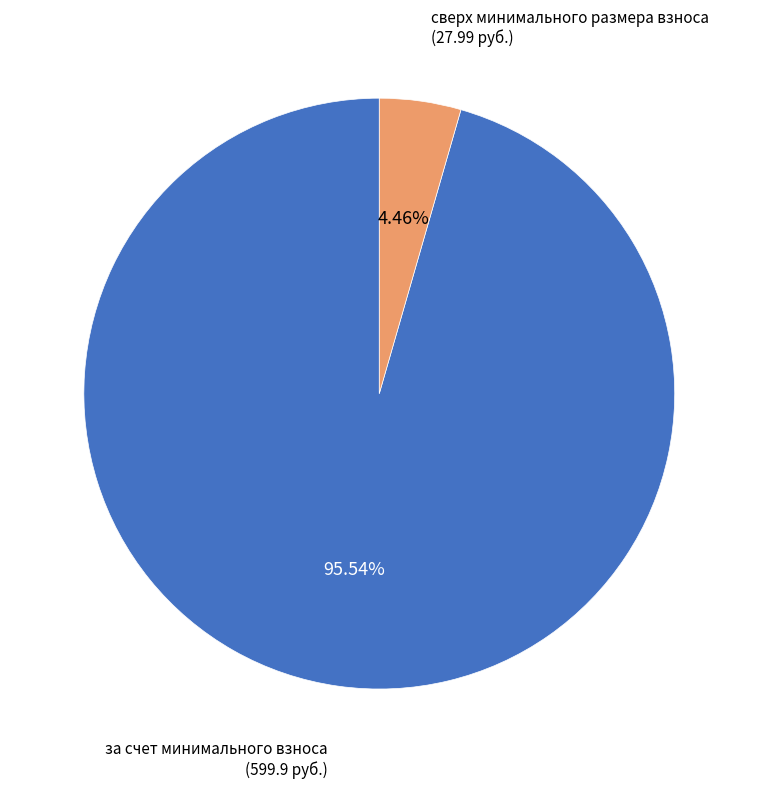

Rank the categories by value from highest to lowest.

за счет минимального взноса, сверх минимального размера взноса